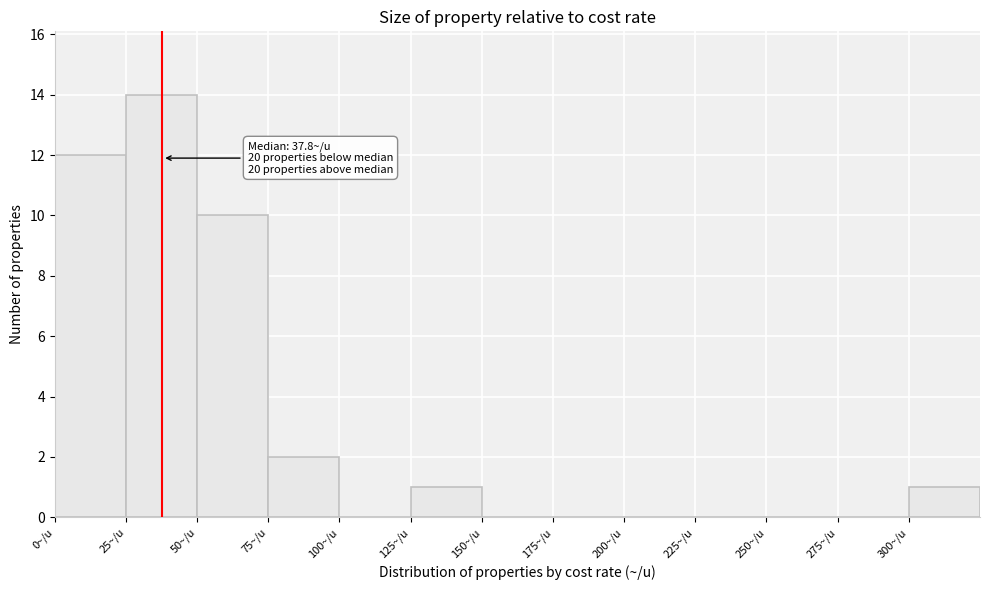

Over which range of the x-axis is the bar tallest?

25 to 50